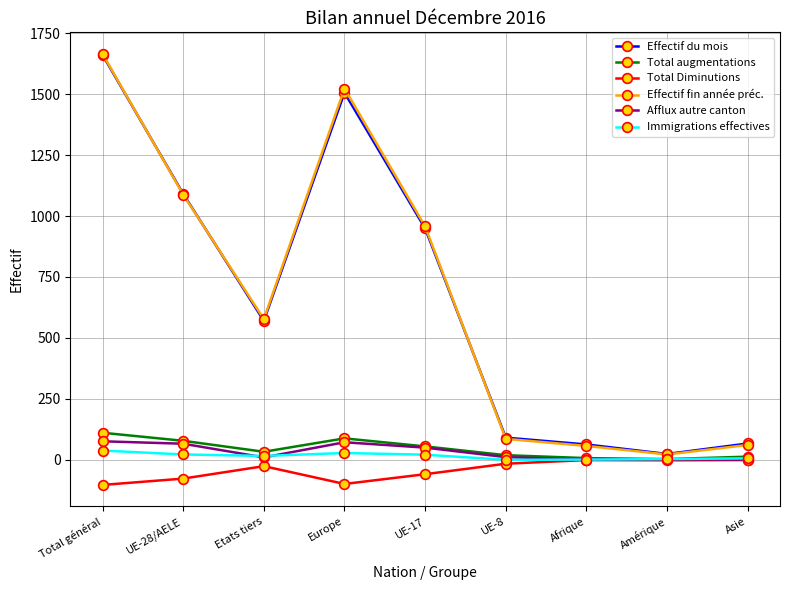

Count the number of data series in this chart.

6